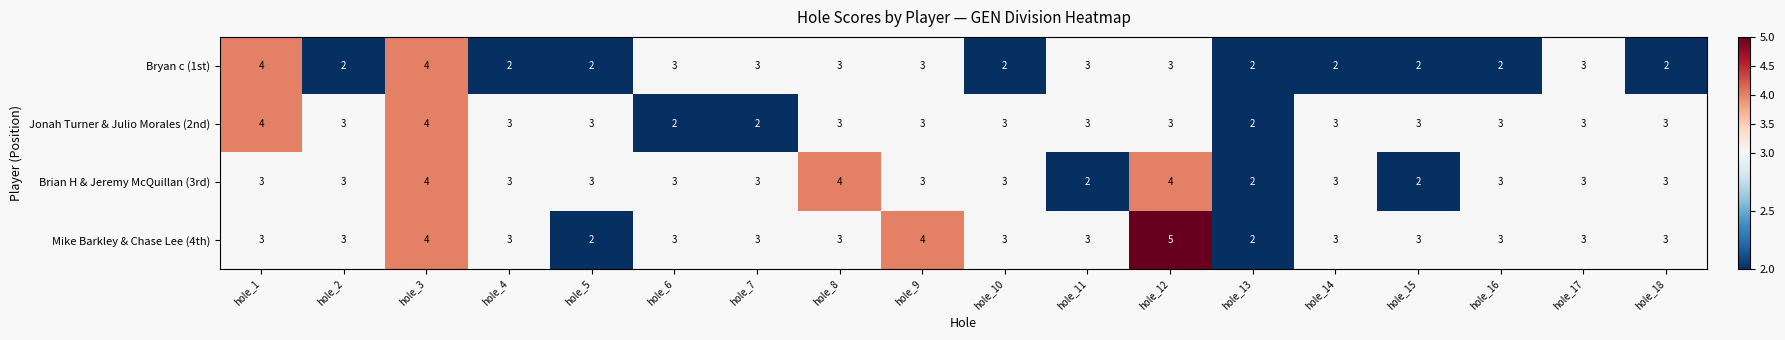

Is the value of Mike Barkley & Chase Lee (4th) at hole_6 greater than the value of Bryan c (1st) at hole_13?

Yes